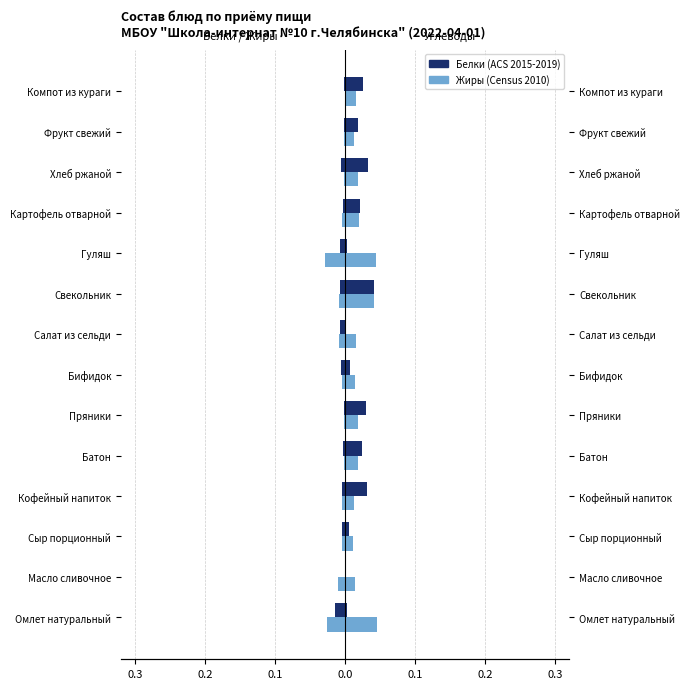

True or false: Жиры (Census 2010) has a value of -0.0 at Батон.

True